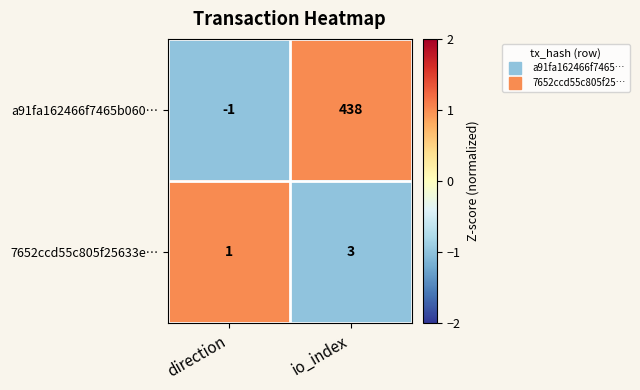

List the labels in order of 7652ccd55c805f25633e… value, smallest first.

direction, io_index